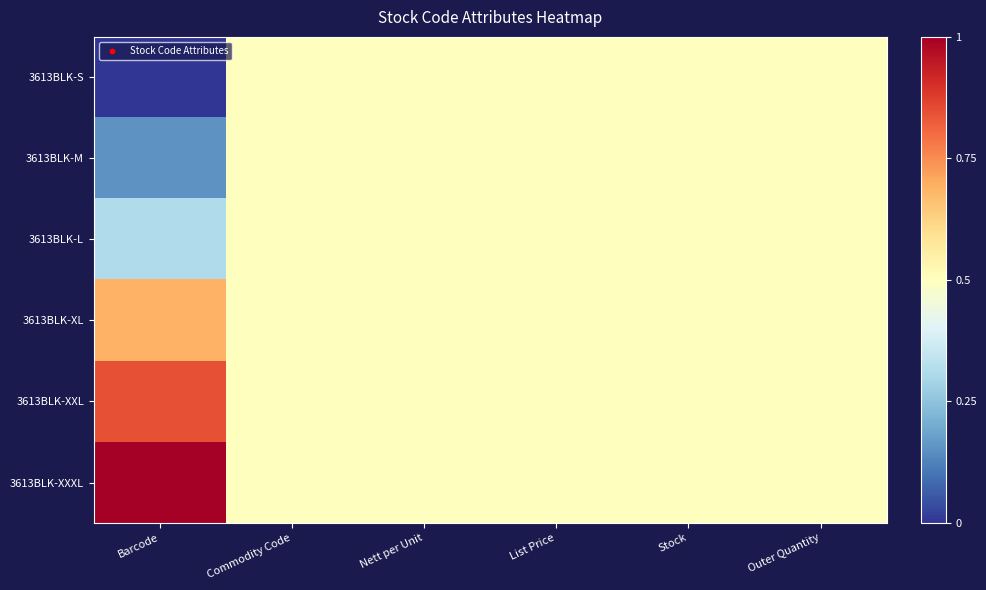

Reading left to right, what are all the values shown in this chart?

3613BLK-S: Barcode=0.0	Commodity Code=0.5	Nett per Unit=0.5	List Price=0.5	Stock=0.5	Outer Quantity=0.5
3613BLK-M: Barcode=0.2	Commodity Code=0.5	Nett per Unit=0.5	List Price=0.5	Stock=0.5	Outer Quantity=0.5
3613BLK-L: Barcode=0.3	Commodity Code=0.5	Nett per Unit=0.5	List Price=0.5	Stock=0.5	Outer Quantity=0.5
3613BLK-XL: Barcode=0.7	Commodity Code=0.5	Nett per Unit=0.5	List Price=0.5	Stock=0.5	Outer Quantity=0.5
3613BLK-XXL: Barcode=0.8	Commodity Code=0.5	Nett per Unit=0.5	List Price=0.5	Stock=0.5	Outer Quantity=0.5
3613BLK-XXXL: Barcode=1.0	Commodity Code=0.5	Nett per Unit=0.5	List Price=0.5	Stock=0.5	Outer Quantity=0.5